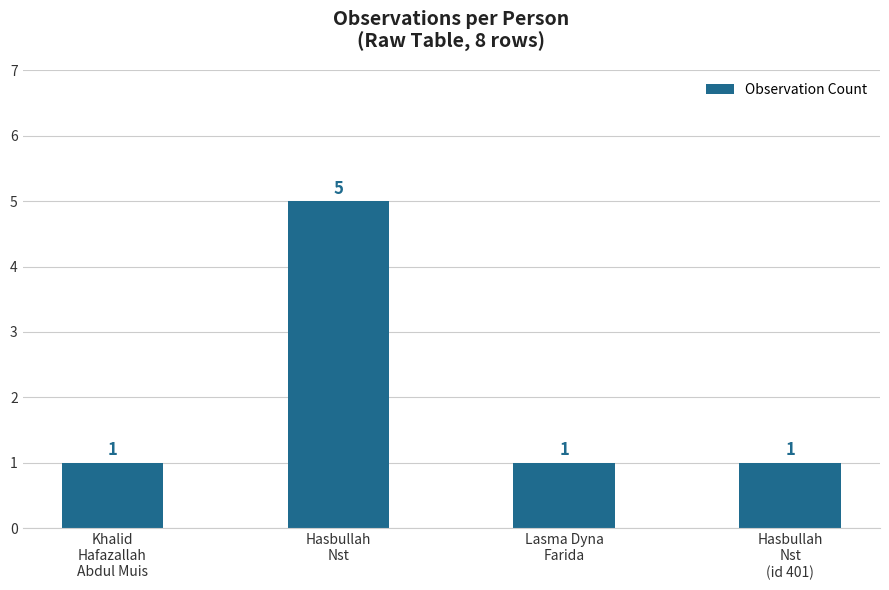

What is the difference between the values at Hasbullah
Nst and Lasma Dyna
Farida?

4